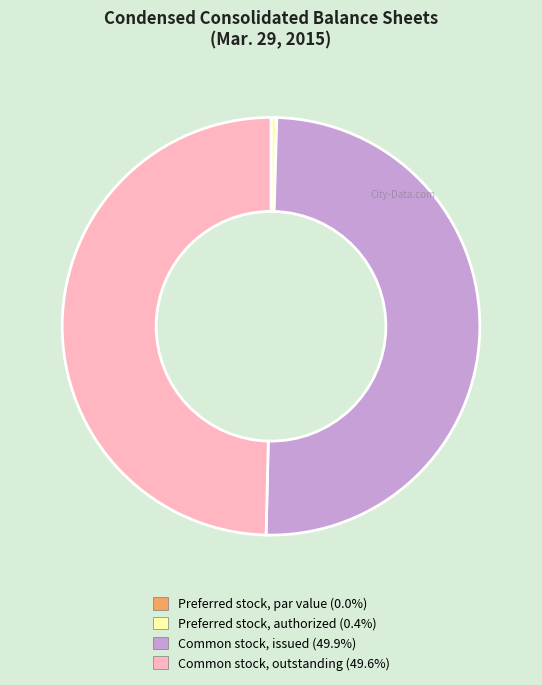

Which has a higher value, Common stock, outstanding or Preferred stock, authorized?

Common stock, outstanding